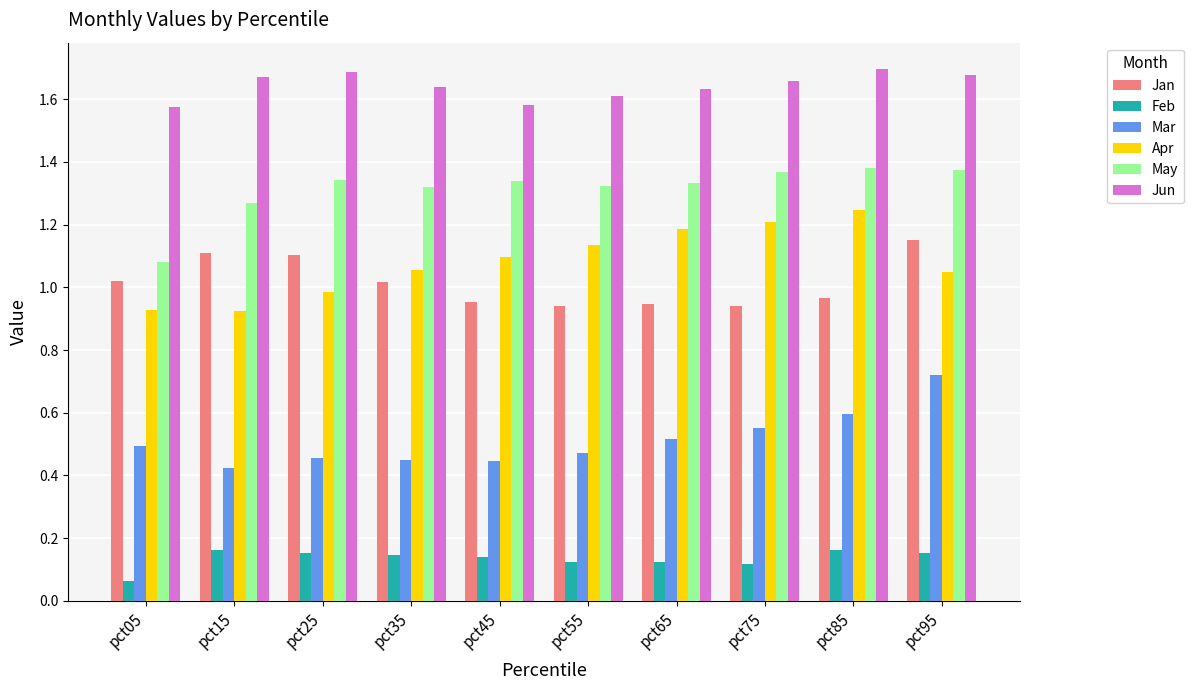

How many bars are there in total?

60